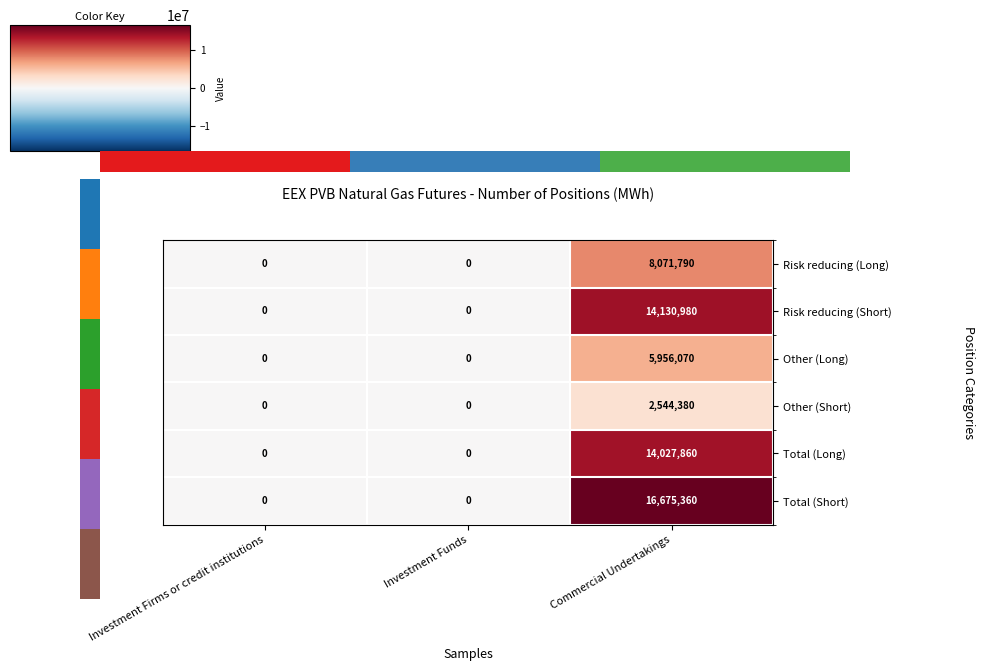

What is the average value of the Other (Long) series?

1985357